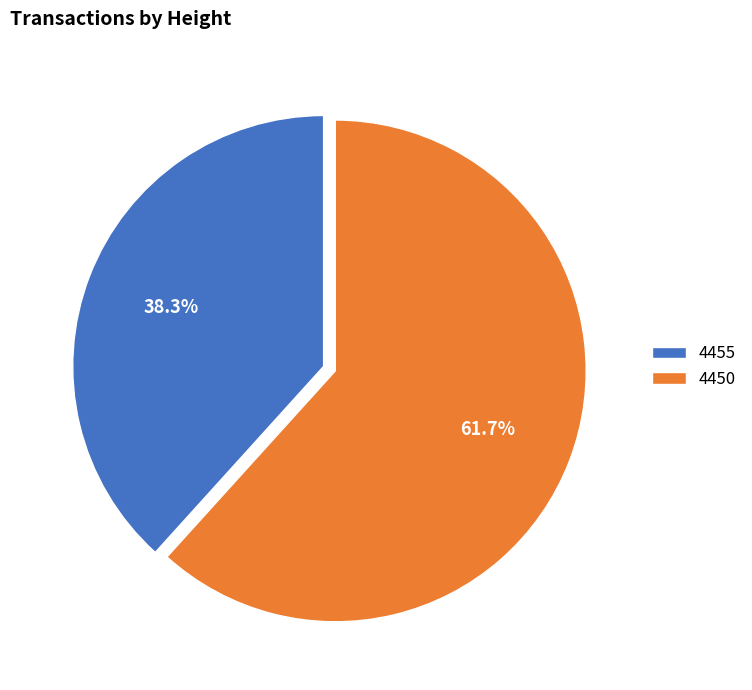

What is the largest slice in the pie chart?

4450